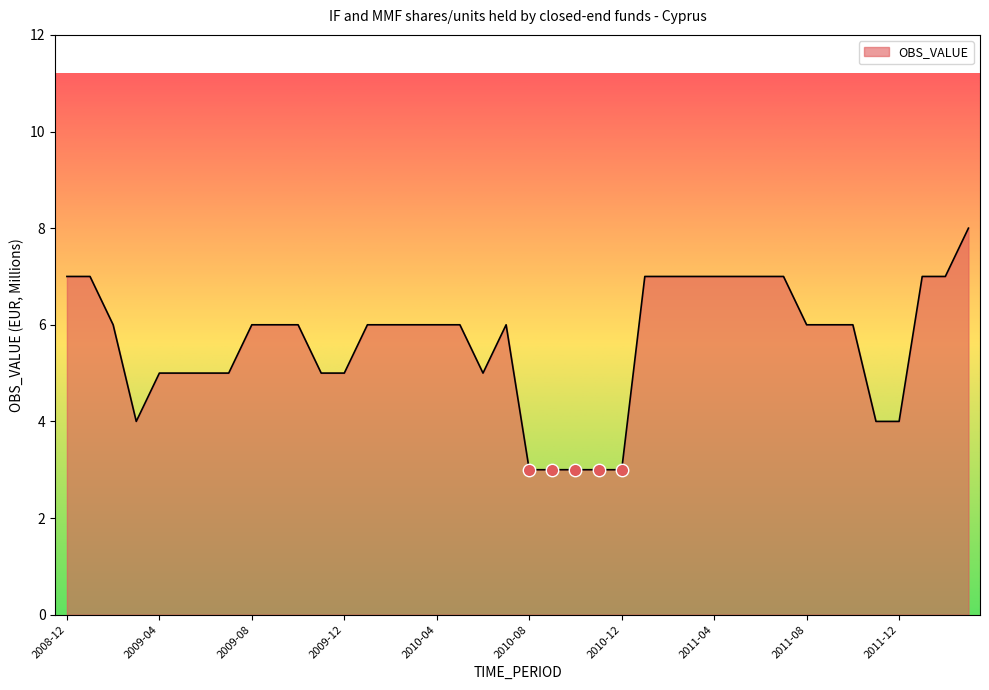

What is the greatest value displayed?

8